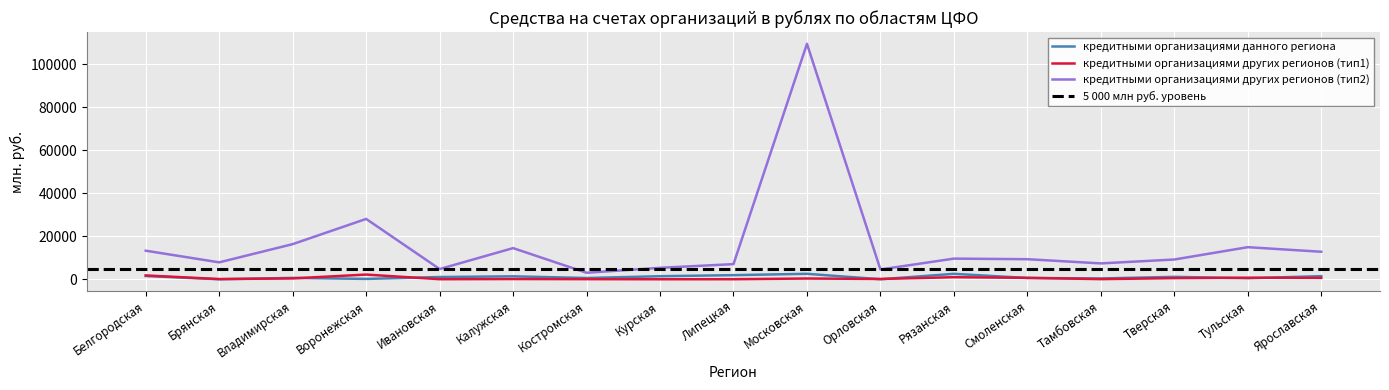

In кредитными организациями данного региона, how many points are higher than both neighbors (excluding endpoints)?

5